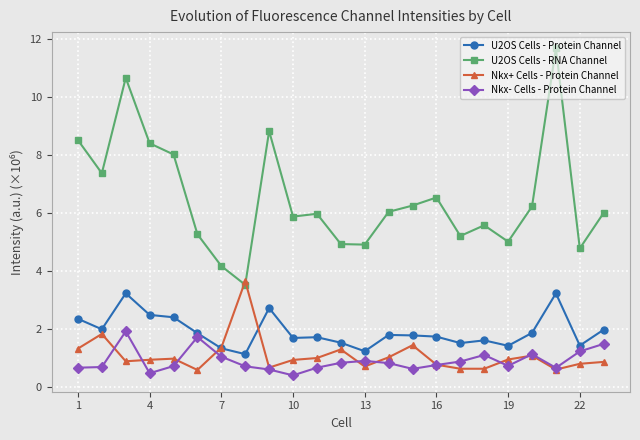

What is the maximum value shown in the chart?

11.7